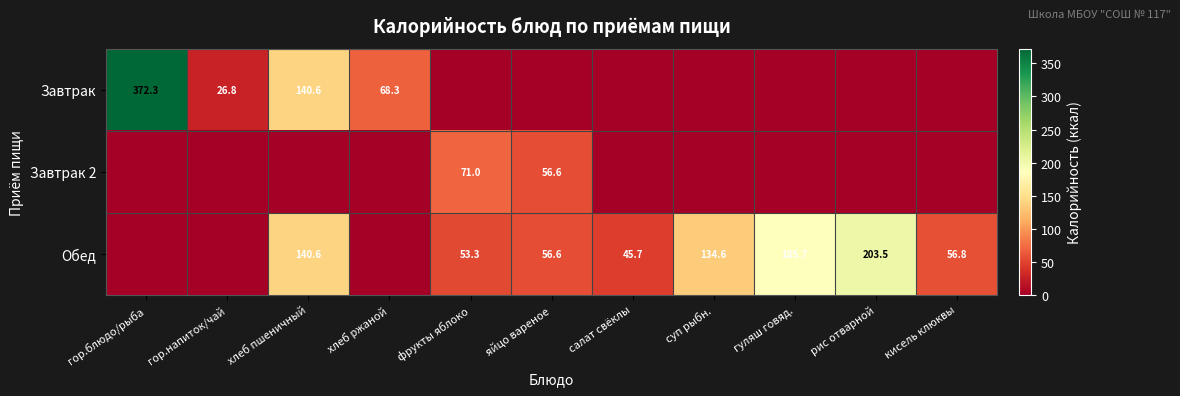

What is the sum of the Завтрак values at гор.напиток/чай and хлеб ржаной?

95.1